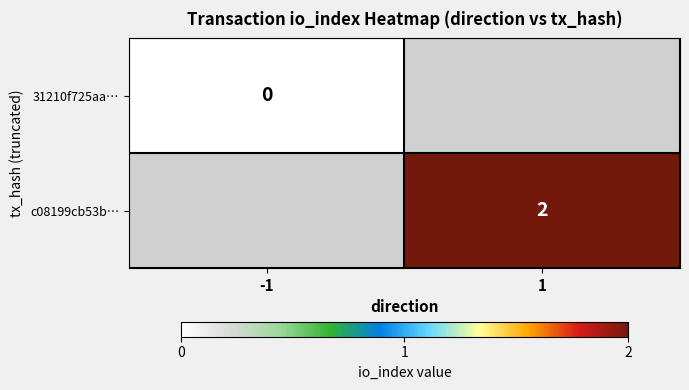

The value of c08199cb53b… at 1 is 3. True or false?

False